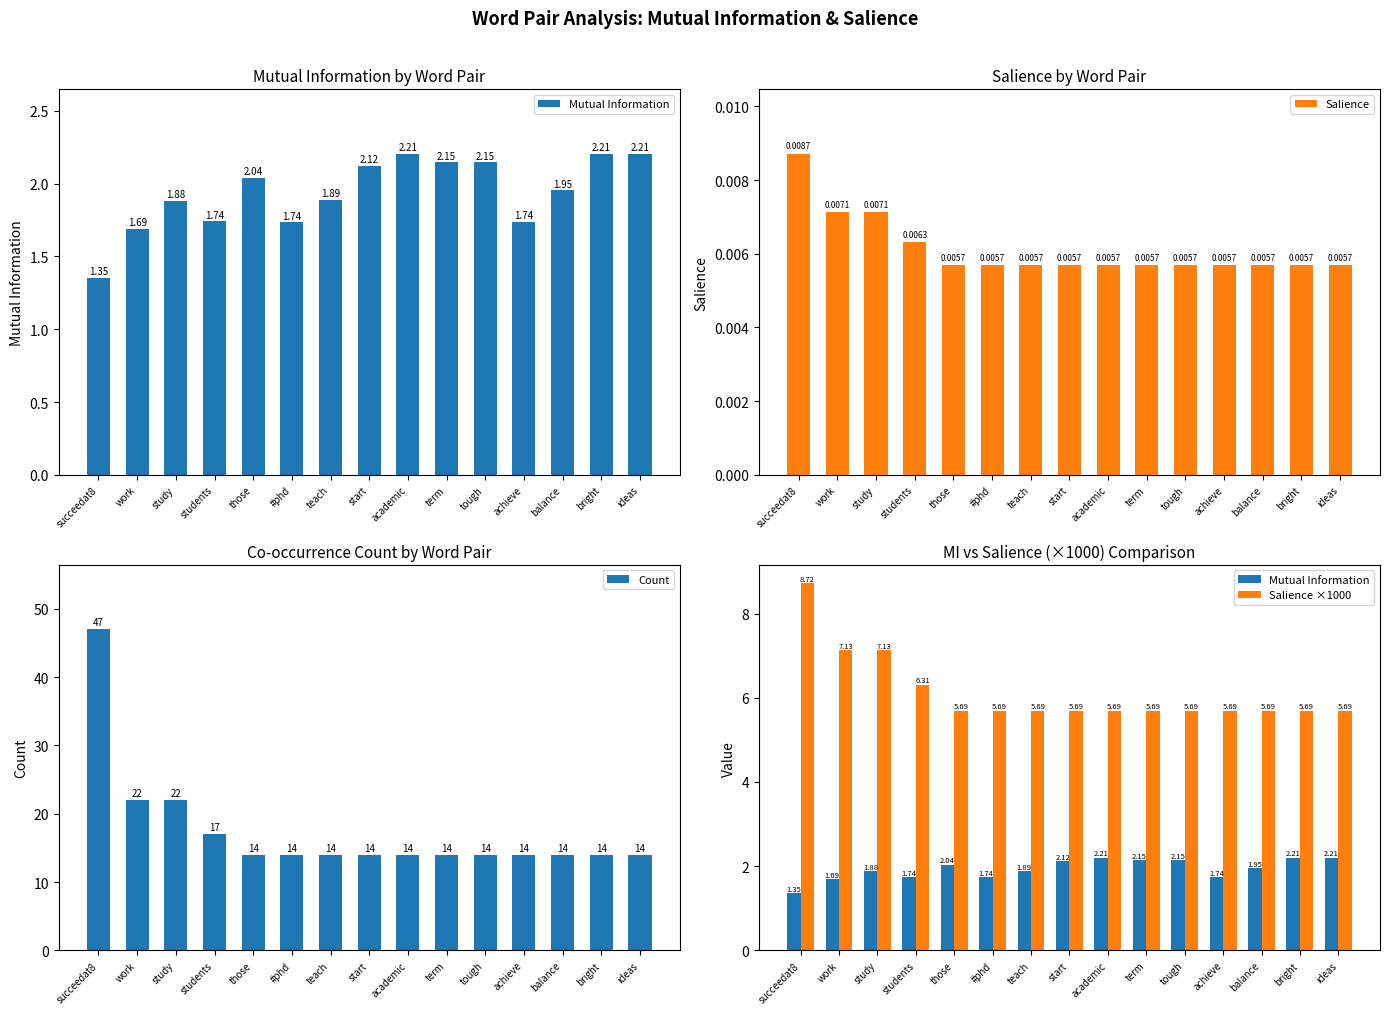

What is the label of the 10th bar from the right?

#phd